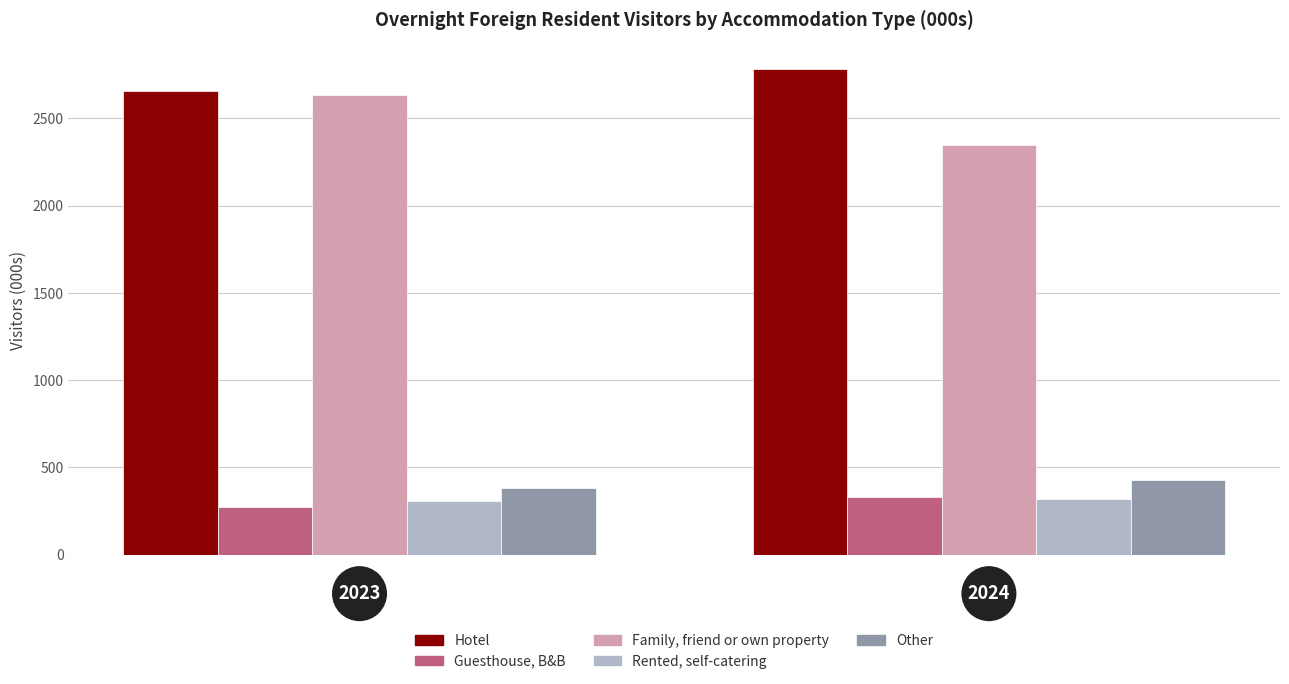

Rank the series by their maximum value, from highest to lowest.

Hotel, Family, friend or own property, Other, Guesthouse, B&B, Rented, self-catering